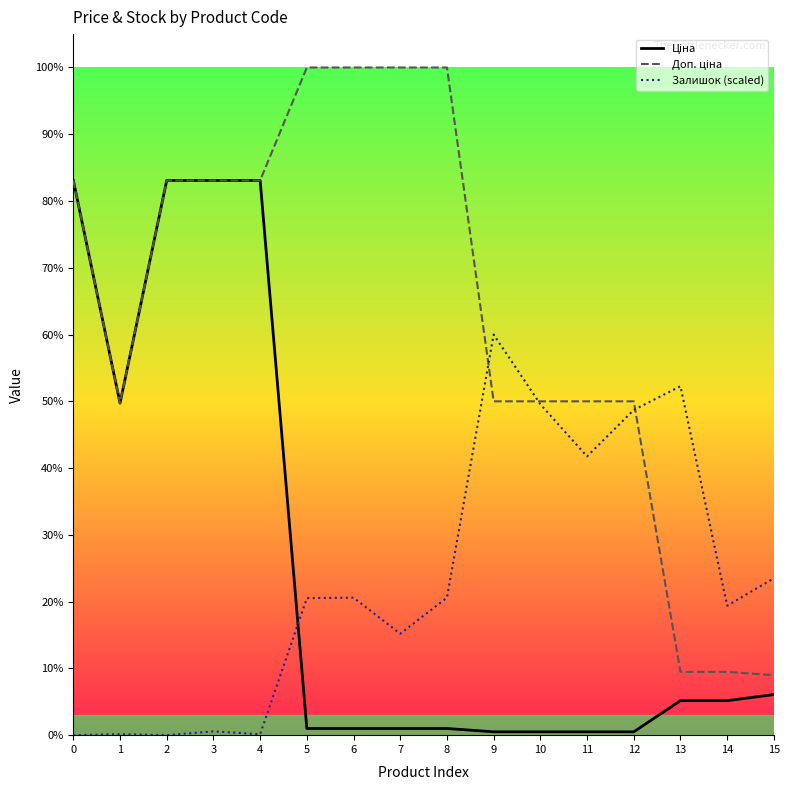

Does the chart have visible grid lines?

No